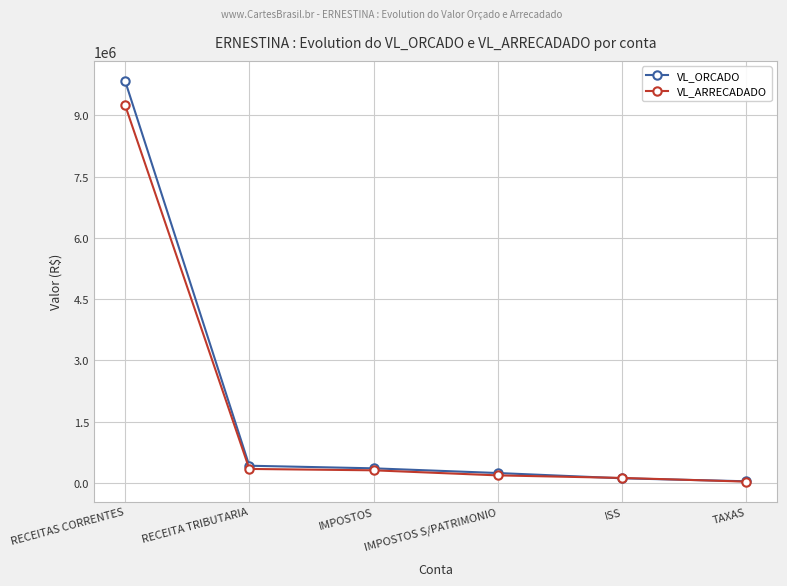

True or false: VL_ORCADO has more than 2 interior local peaks.

False